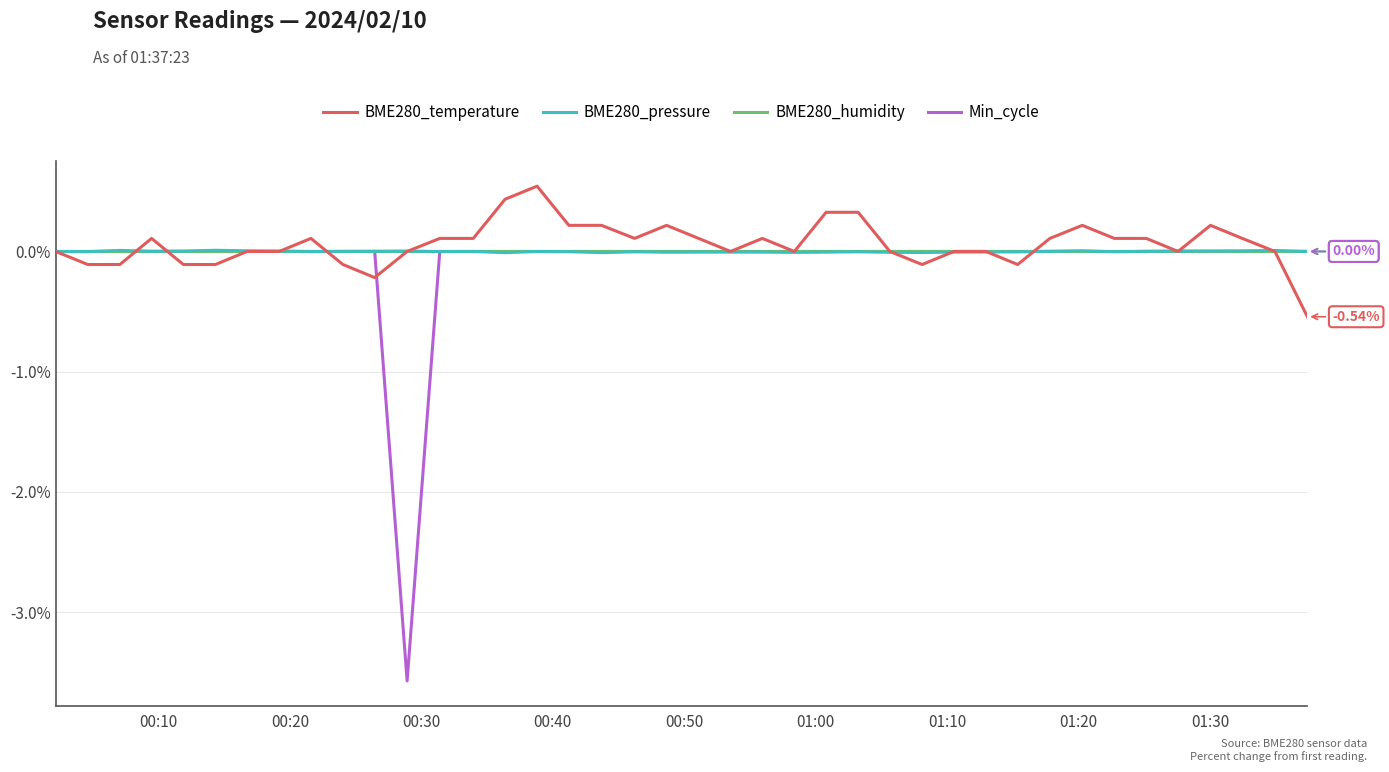

Which series has the widest spread of values?

Min_cycle